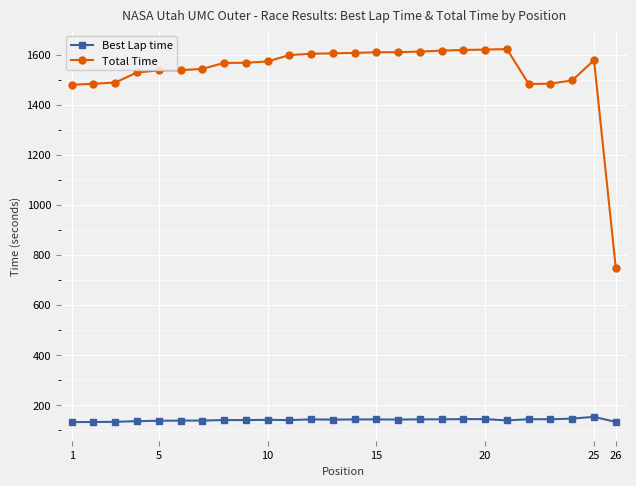

What is the sum of all Best Lap time values?

3632.4